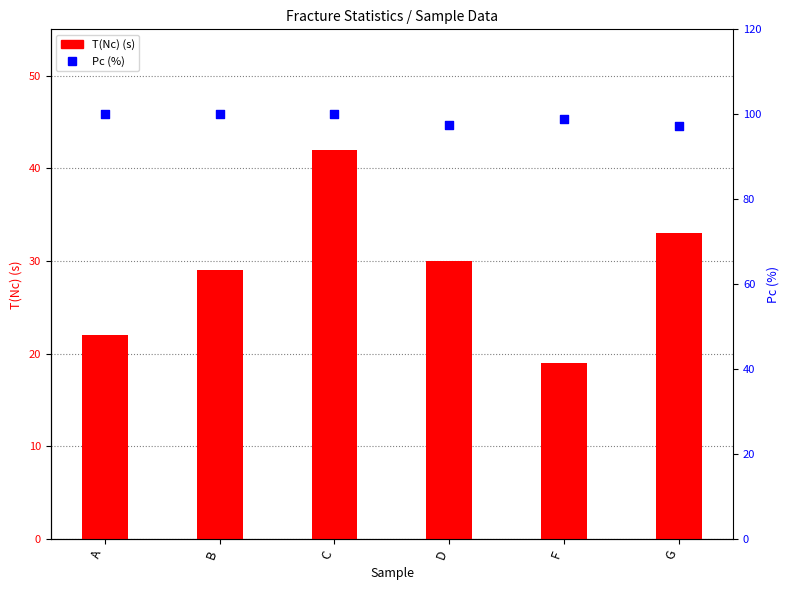

Which series has the largest total across all categories?

Pc (%)